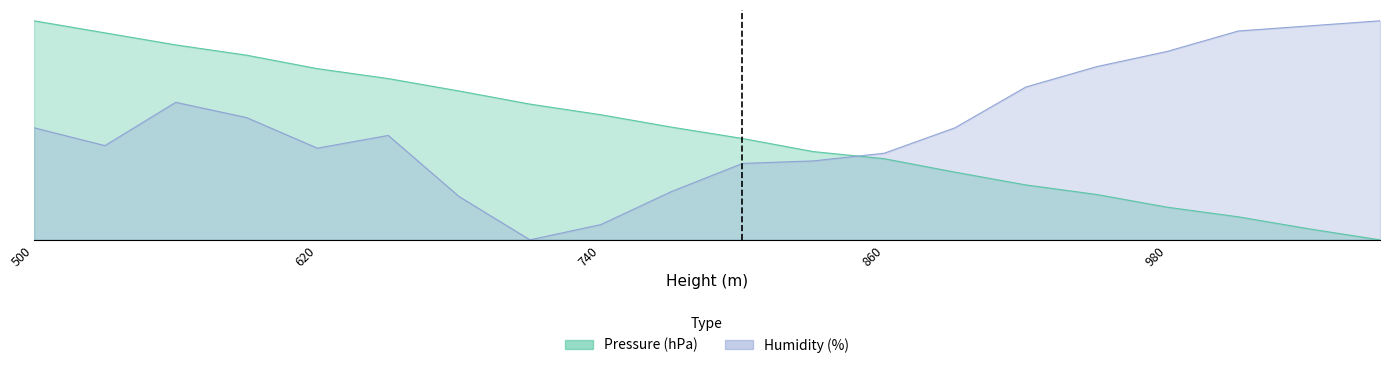

How many intersections are there between Humidity (%) and Pressure (hPa)?

1